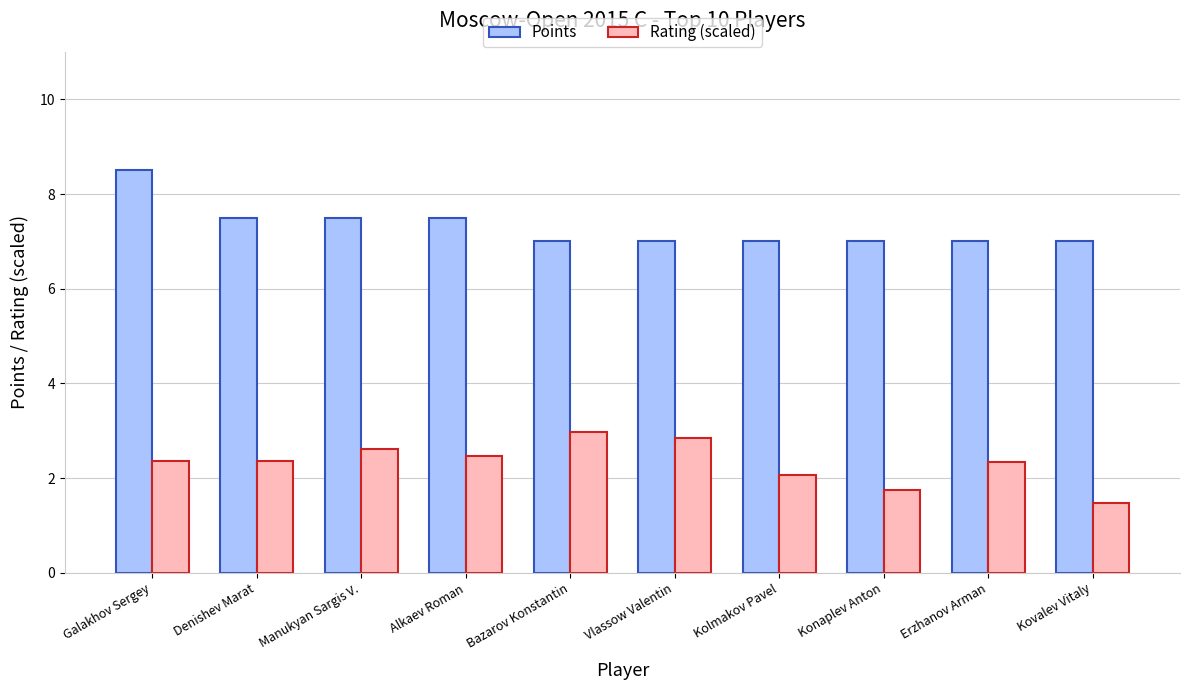

Reading left to right, what are all the values shown in this chart?

Points: Galakhov Sergey=8.5	Denishev Marat=7.5	Manukyan Sargis V.=7.5	Alkaev Roman=7.5	Bazarov Konstantin=7.0	Vlassow Valentin=7.0	Kolmakov Pavel=7.0	Konaplev Anton=7.0	Erzhanov Arman=7.0	Kovalev Vitaly=7.0
Rating (scaled): Galakhov Sergey=2.4	Denishev Marat=2.4	Manukyan Sargis V.=2.6	Alkaev Roman=2.5	Bazarov Konstantin=3.0	Vlassow Valentin=2.8	Kolmakov Pavel=2.1	Konaplev Anton=1.8	Erzhanov Arman=2.4	Kovalev Vitaly=1.5